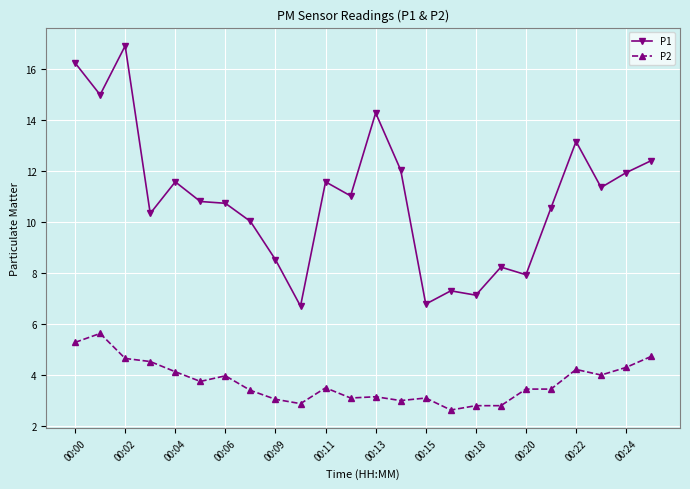

What is the value of the P2 point at the 11th from the left?

3.5